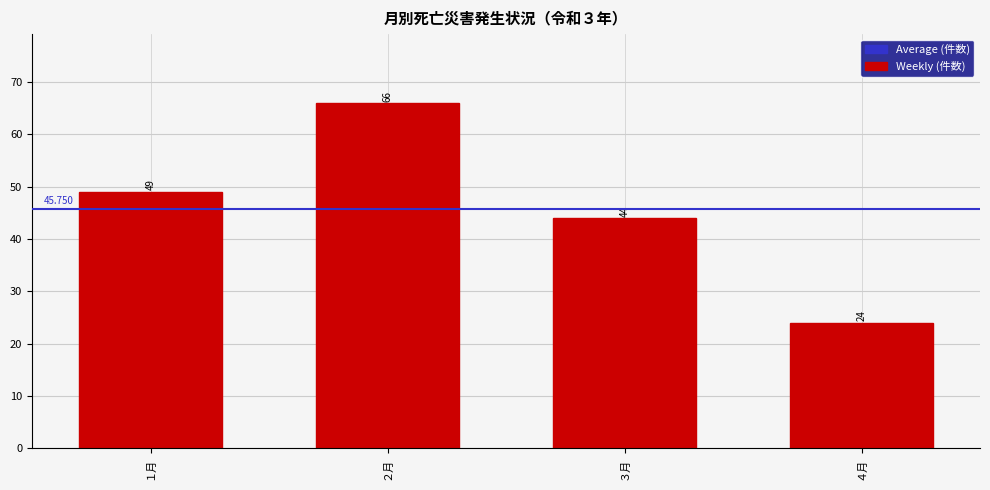

What is the smallest value displayed?

24